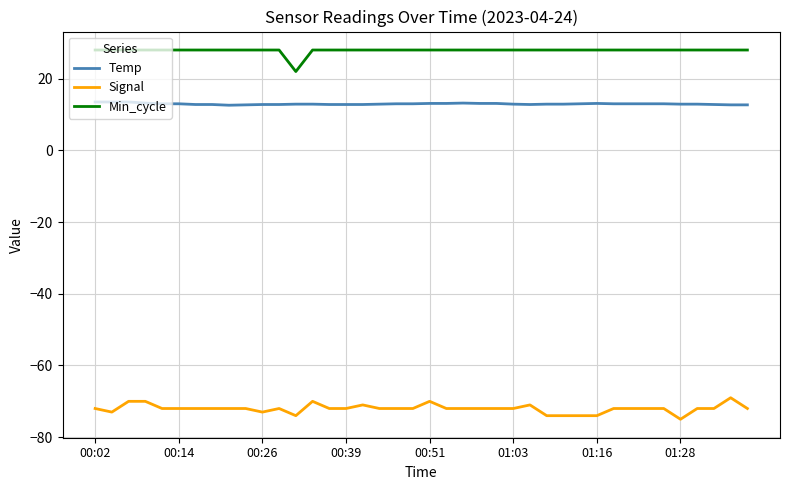

Which series has the largest total across all categories?

Min_cycle